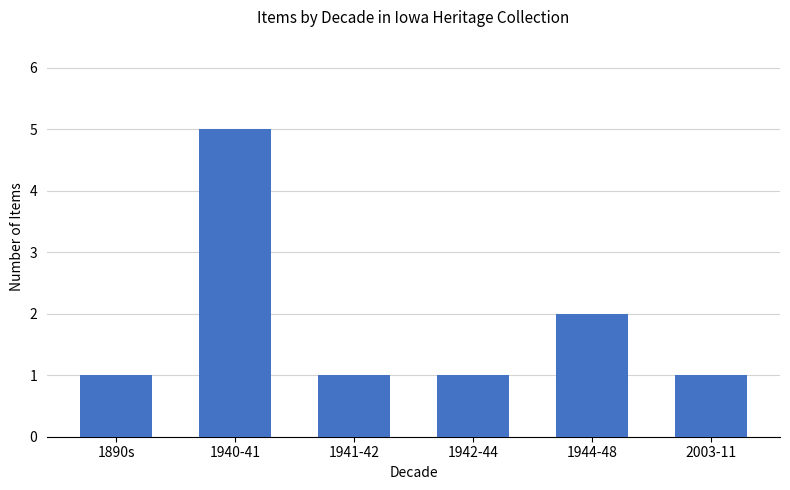

The chart shows a value of 1 at 1944-48. True or false?

False